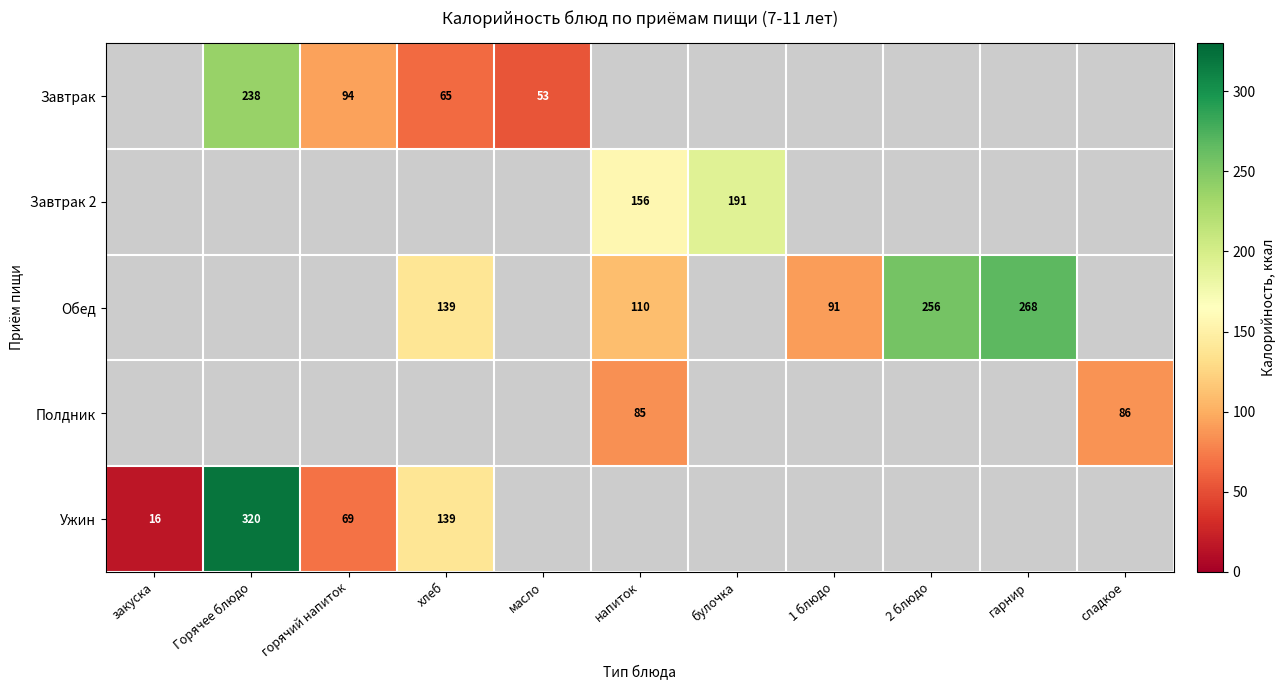

True or false: Завтрак has a value of 53 at масло.

True